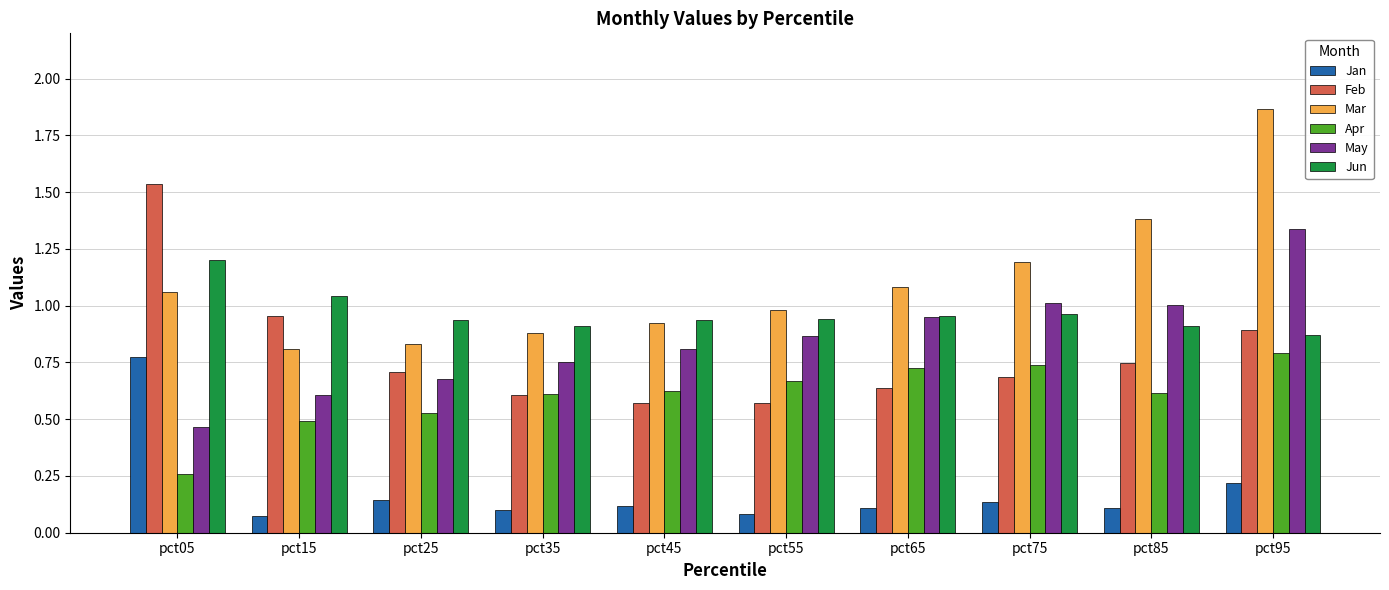

Which series changed the most between pct35 and pct95?

Mar